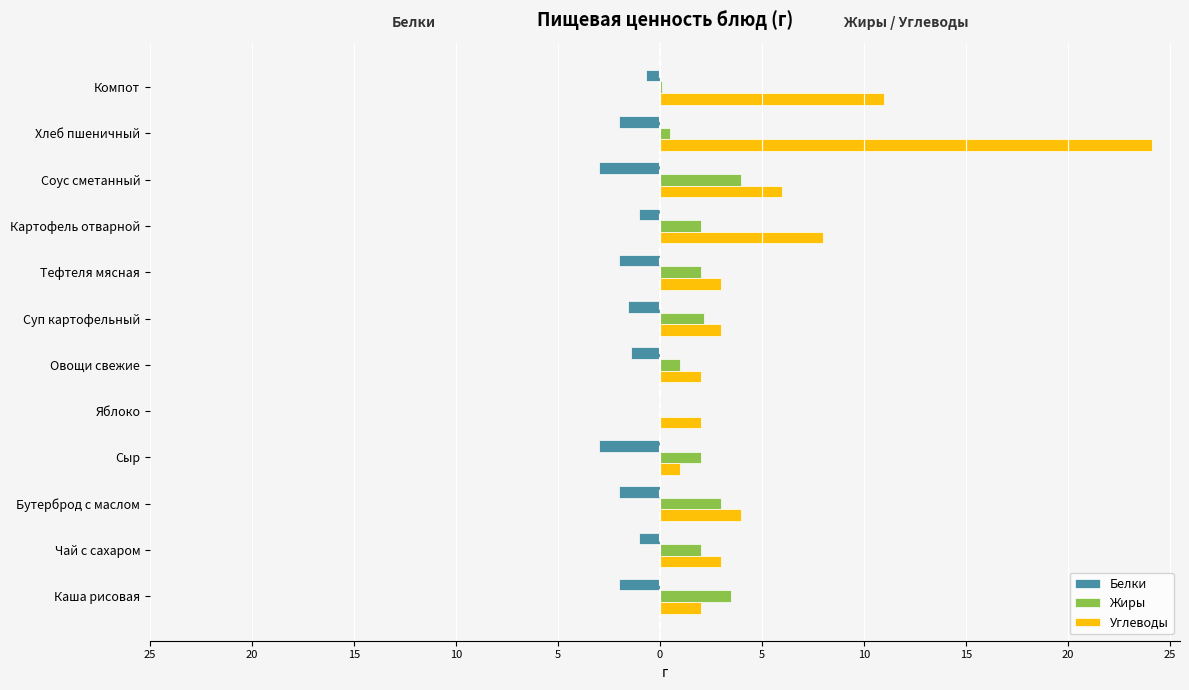

What is the difference between the maximum and second lowest values in the Белки series?

3.0